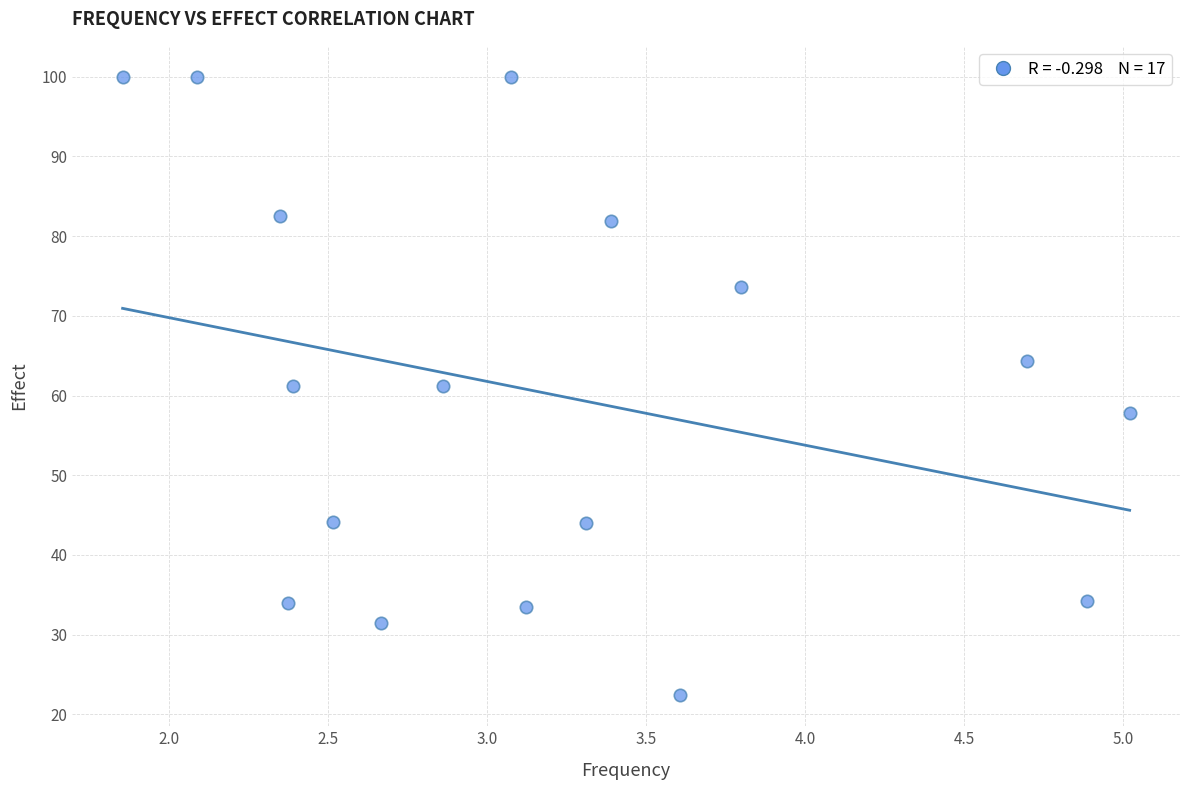

What is the range of Y values (max minus min)?

77.6